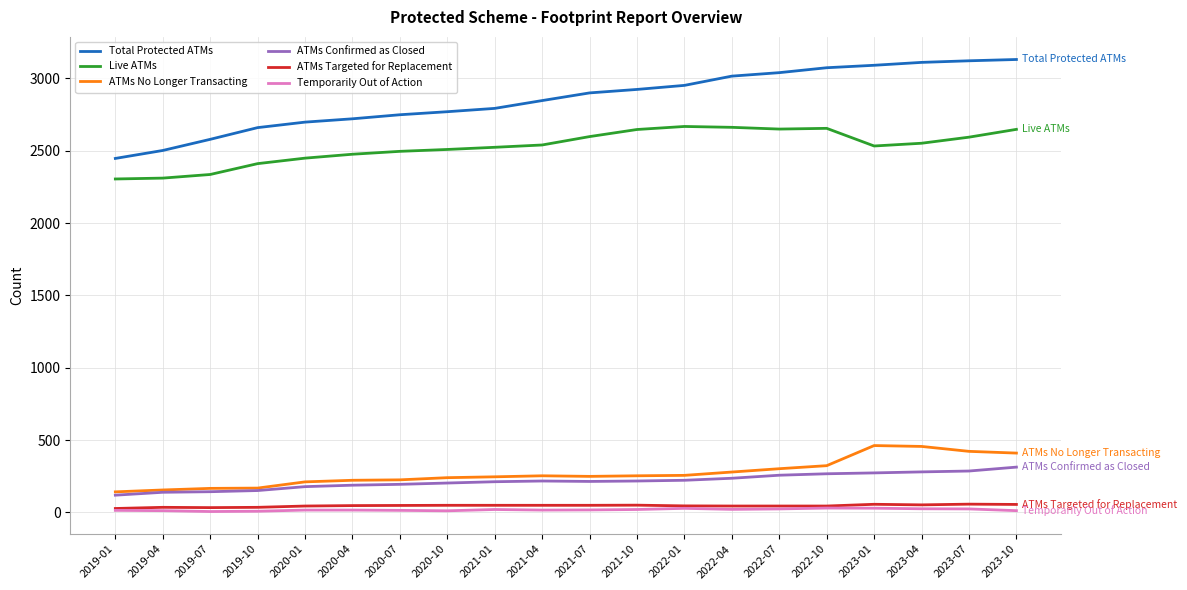

What is the lowest value of the ATMs Confirmed as Closed series?

119